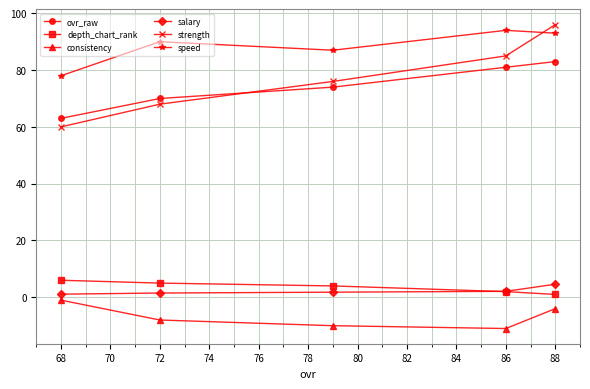

What is the sum of all ovr_raw values?

371.0